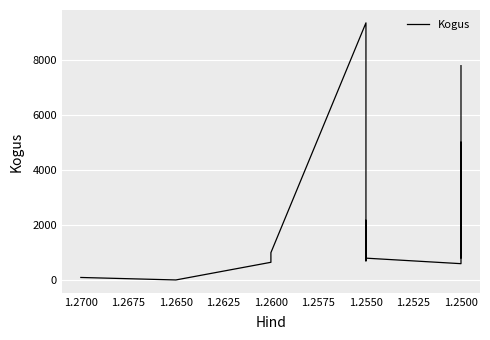

Count the number of values greater than 1000.

8